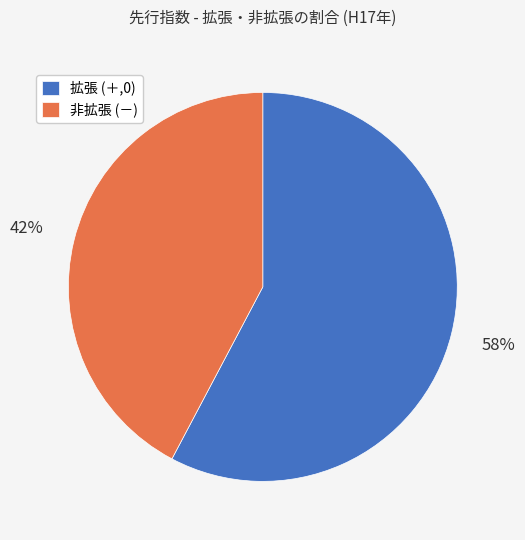

To the nearest percent, what is the combined percentage of 非拡張 (－) and 拡張 (＋,0)?

100%